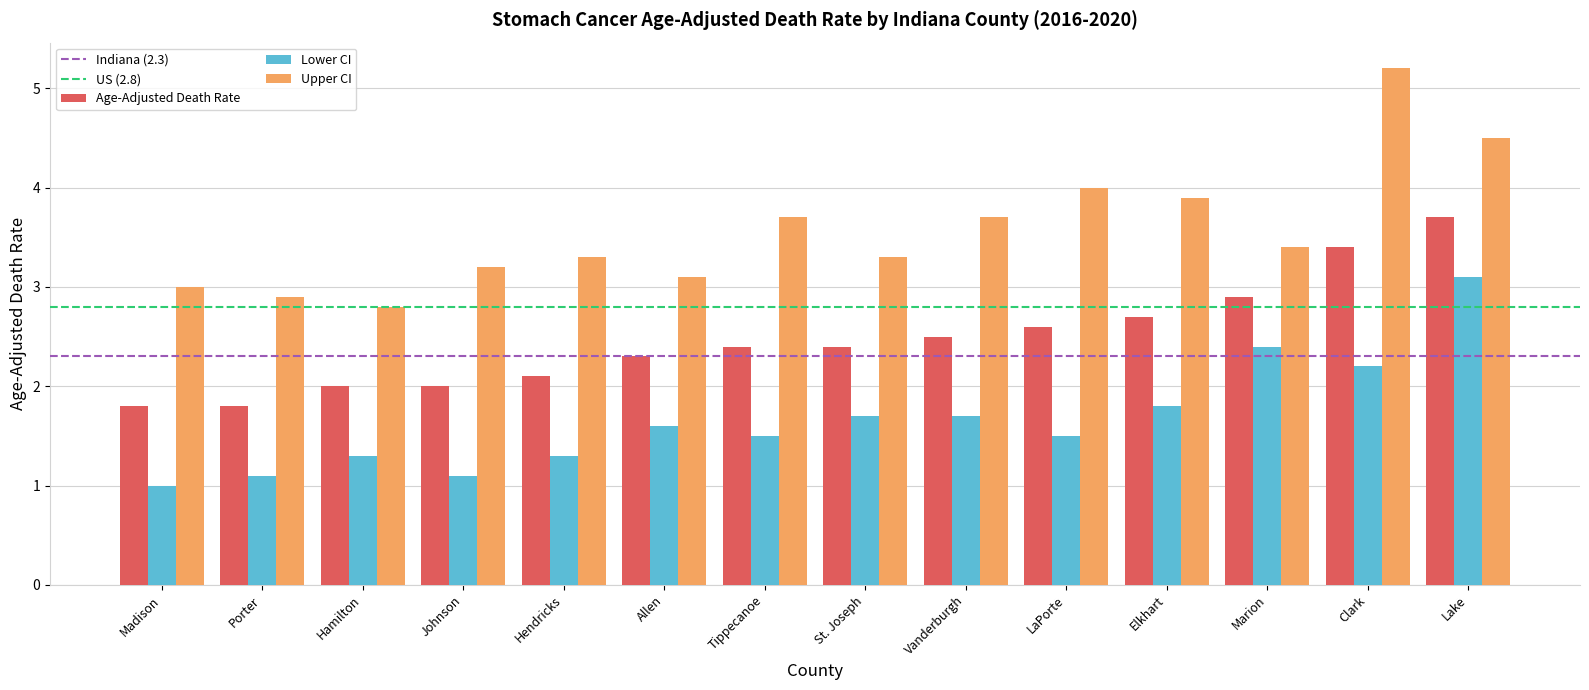

Rank the series at Porter from highest to lowest value.

Upper CI, Age-Adjusted Death Rate, Lower CI